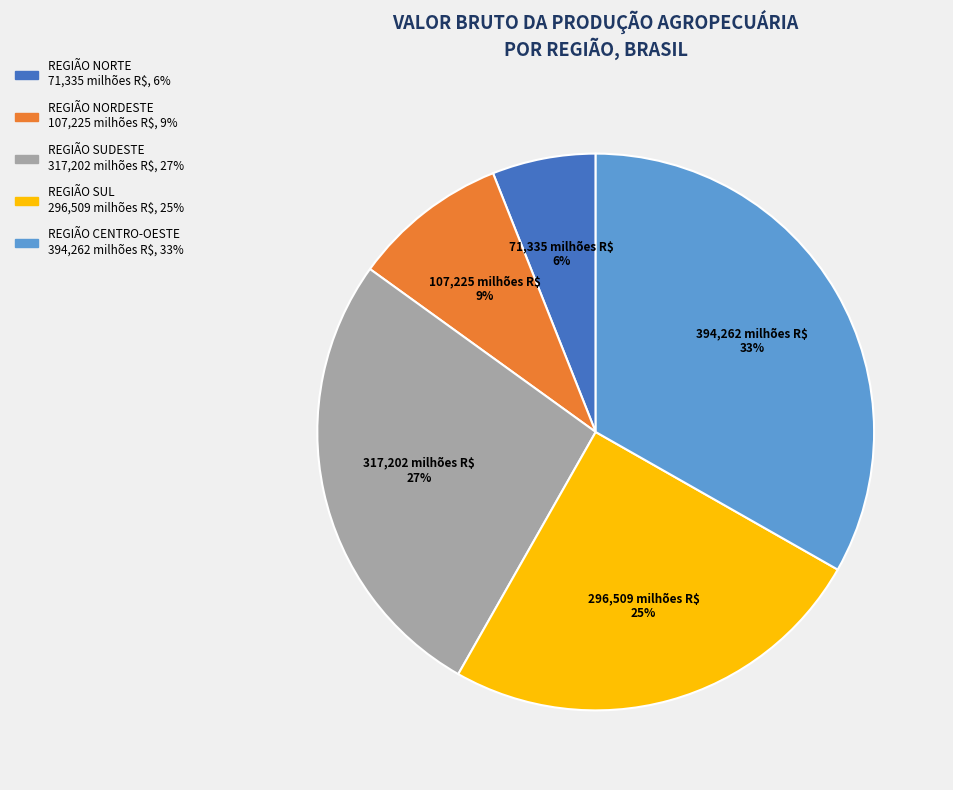

Is the sum of REGIÃO NORTE and REGIÃO SUDESTE greater than half?

No